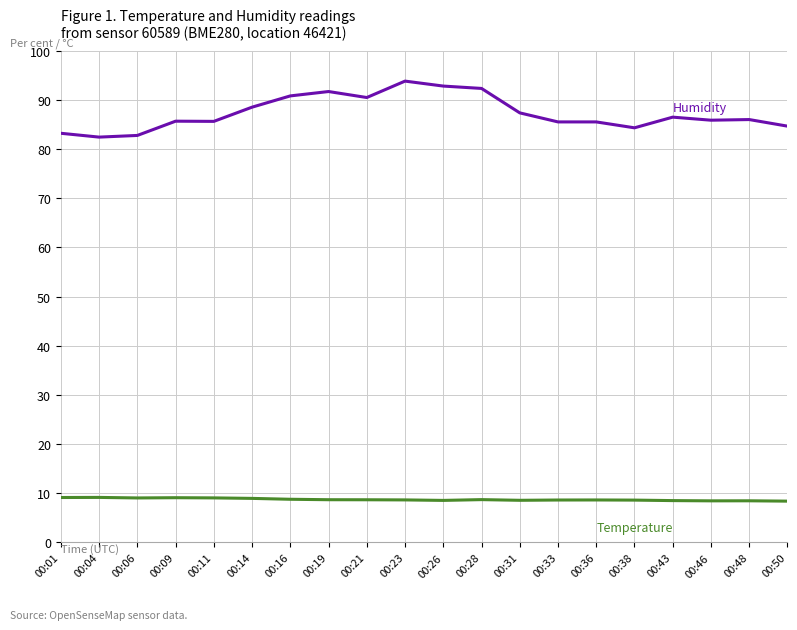

What is the total value across all series at 00:21?

99.2